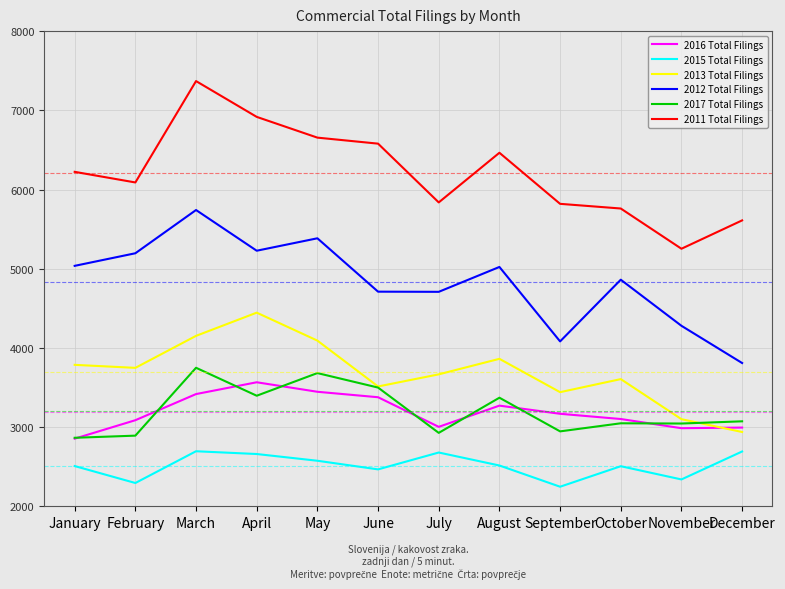

Does the chart have visible grid lines?

Yes